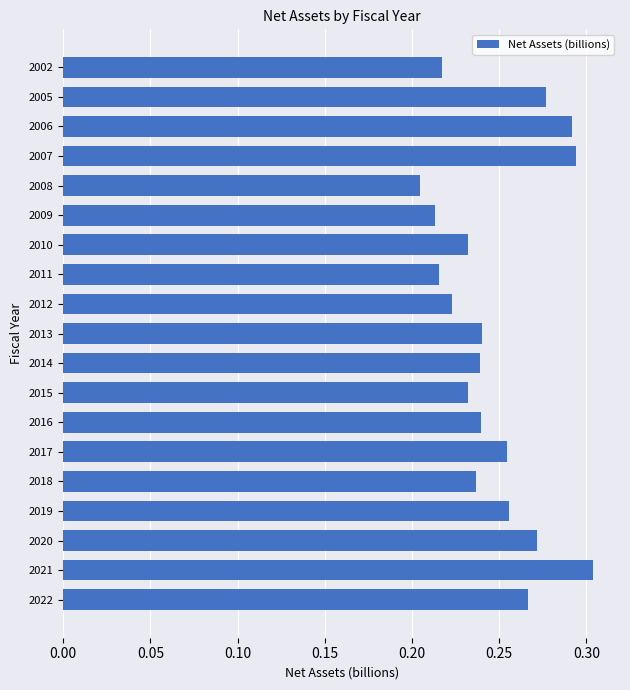

Does the chart contain any negative values?

No